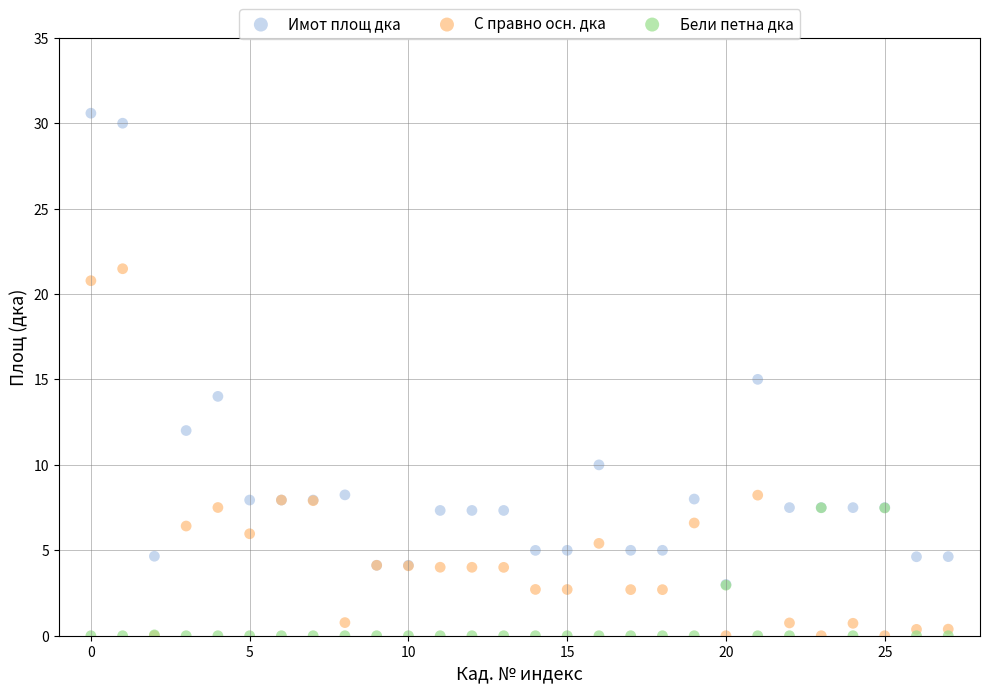

In the Имот площ дка series, what Y value is closest to 16?

15.0